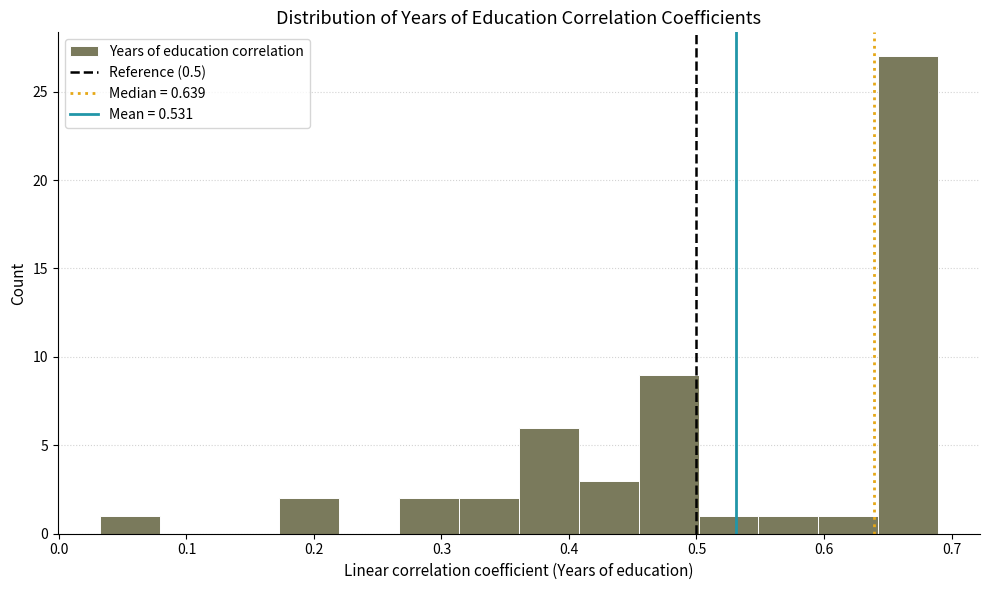

Over which range of the x-axis is the bar tallest?

0.64 to 0.69